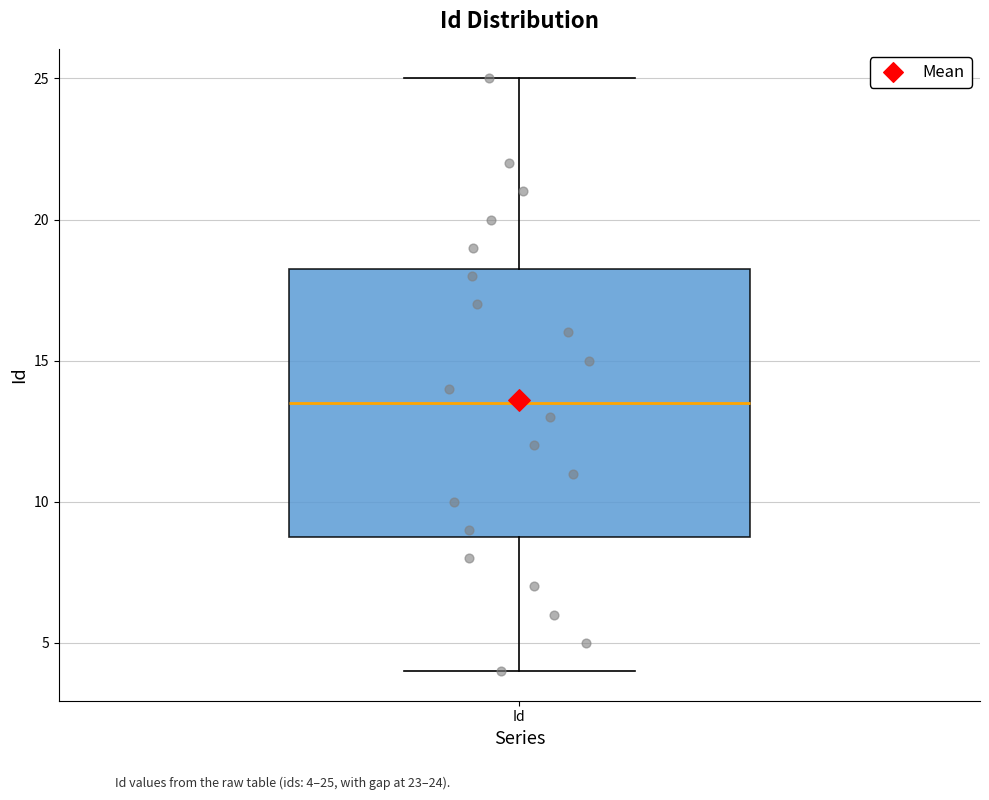

Read this box plot against the y-axis: the position of the median line, the range covered by the box, and the ends of both whiskers. The values are not printed on the chart, so give them approximately, as read against the axis.

median 13.5, box 9.0 to 18.5, whiskers 4.0 to 25.0